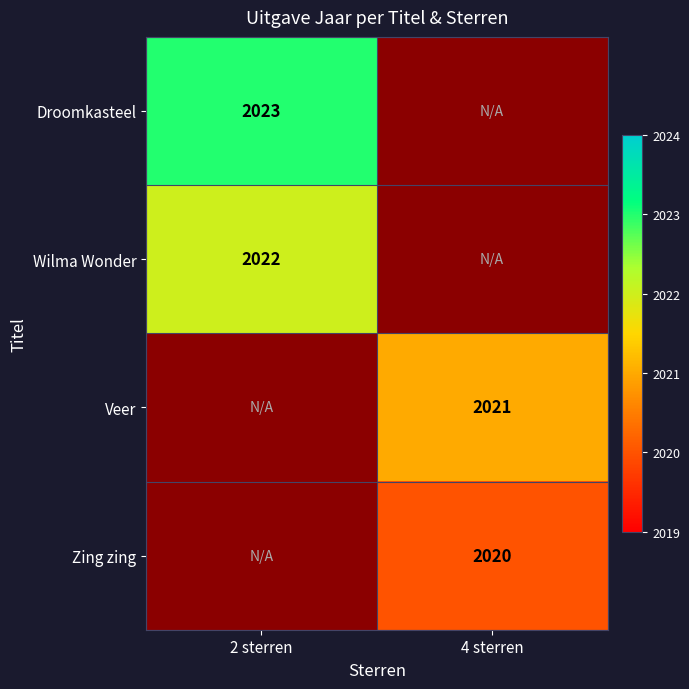

At how many categories does at least one series exceed 2022?

1